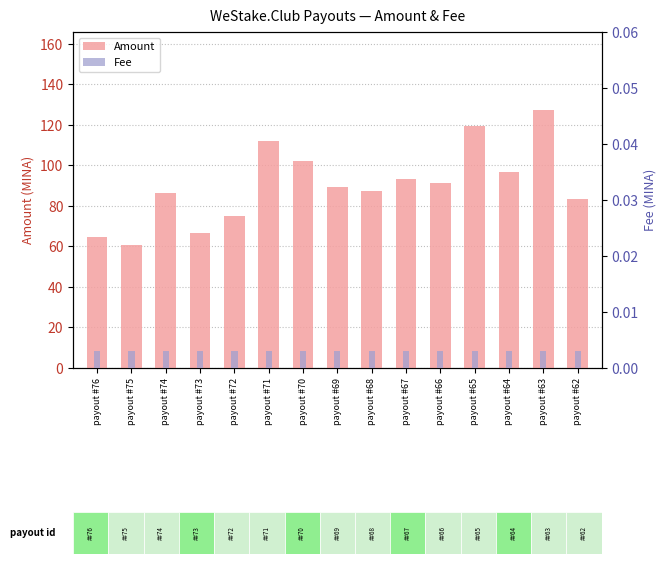

At which category is the sum across all series the highest?

payout #63